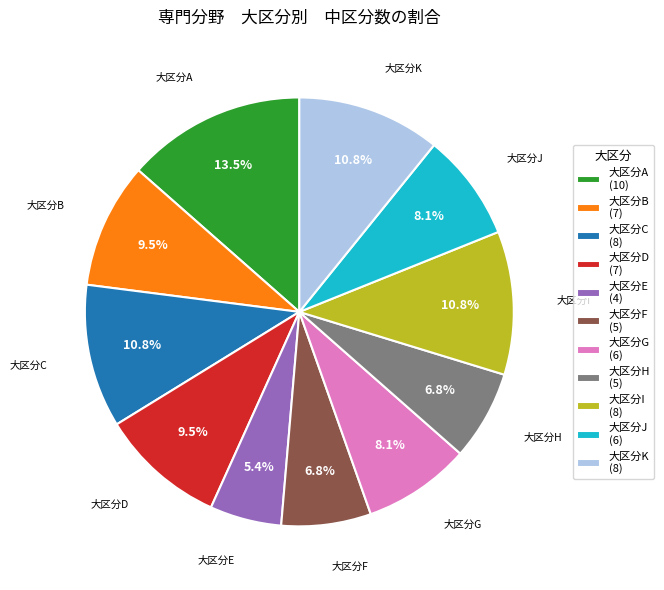

Combined, do 大区分A and 大区分C account for over 50%?

No